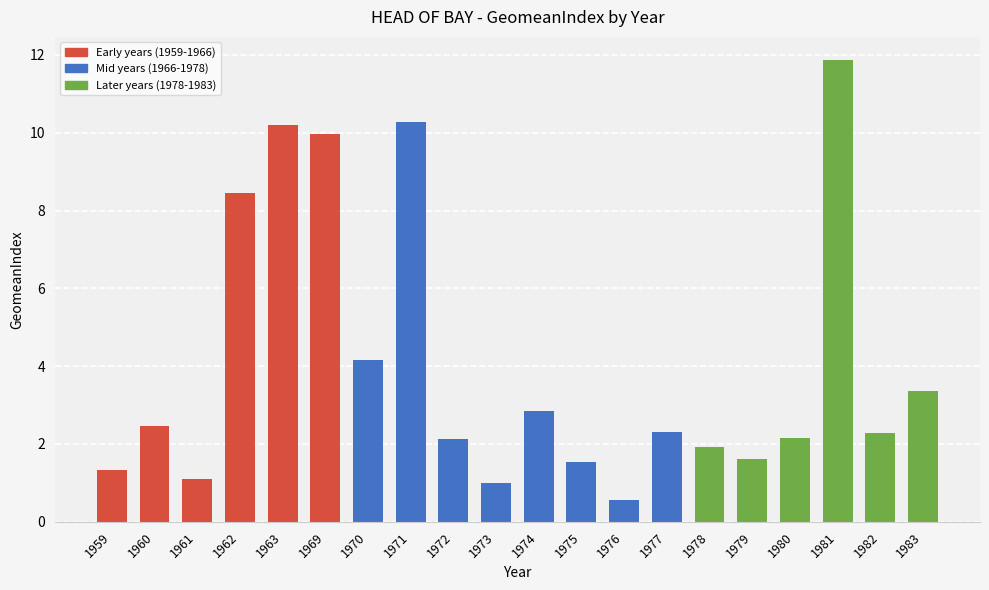

What is the value of the 7th bar from the left?

4.2